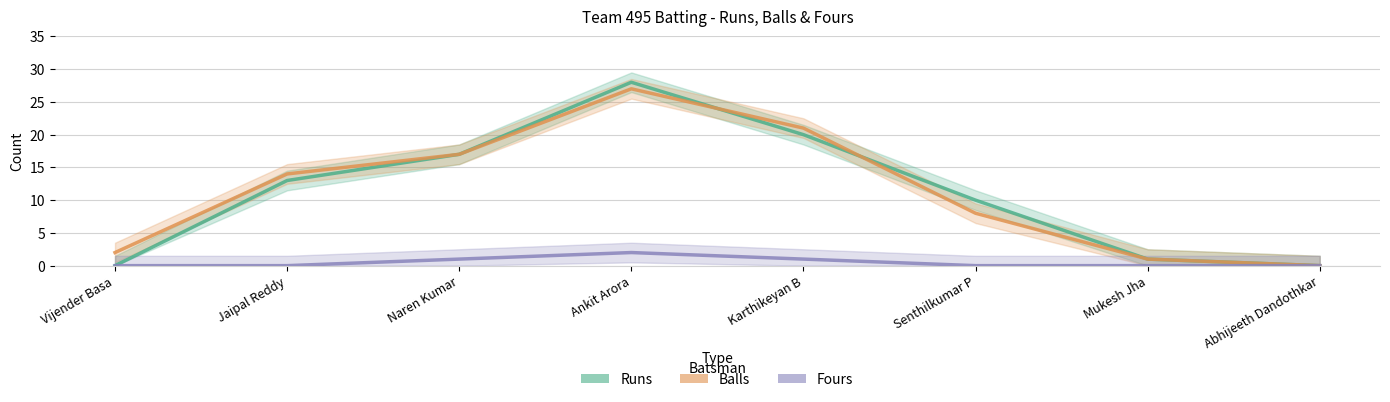

Where is Balls nearest to the value 13?

Jaipal Reddy